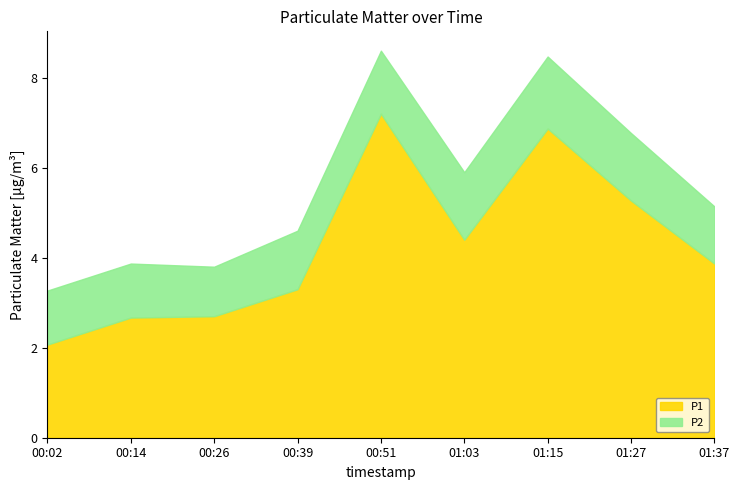

What is the label of the 7th point from the right?

00:26